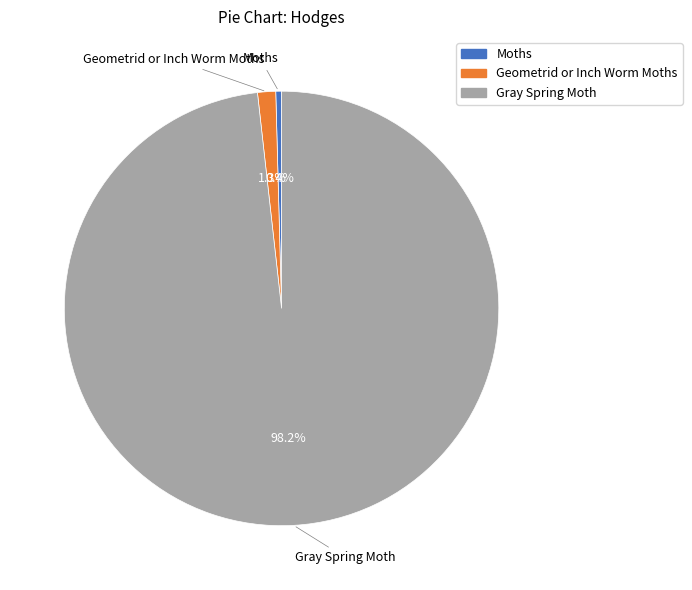

Count the number of slices in the pie.

3